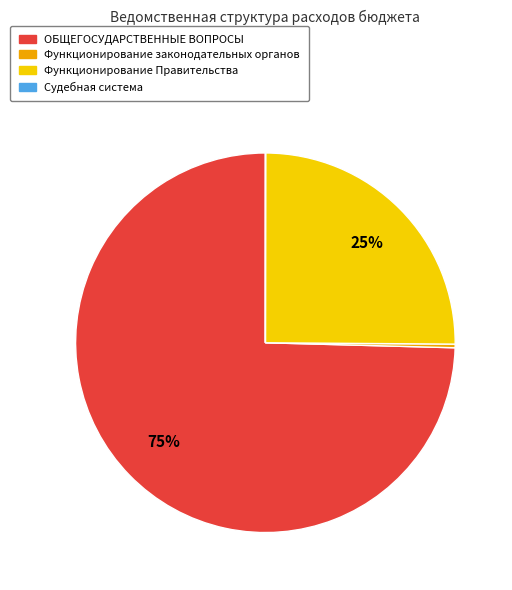

True or false: Функционирование законодательных органов accounts for 0% of the total.

True